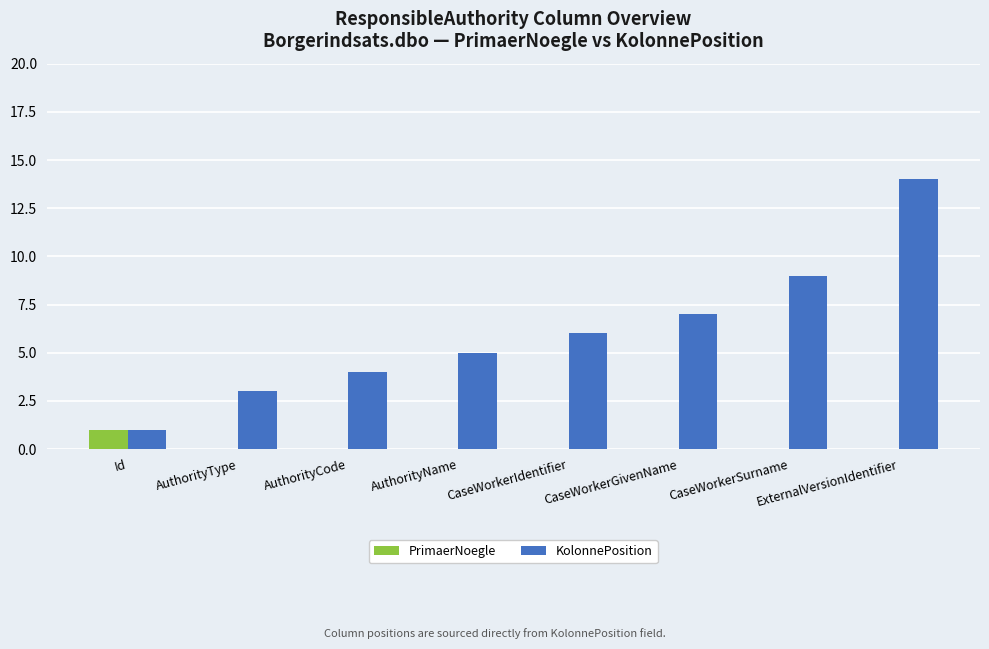

What is the sum of the KolonnePosition values at CaseWorkerIdentifier and AuthorityCode?

10